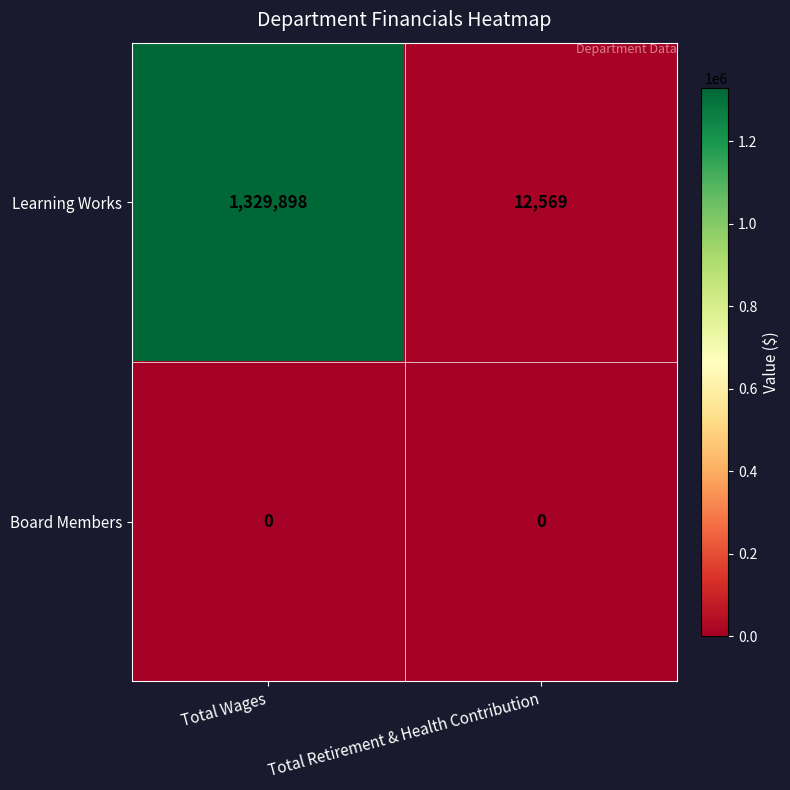

Count the number of categories in the chart.

2